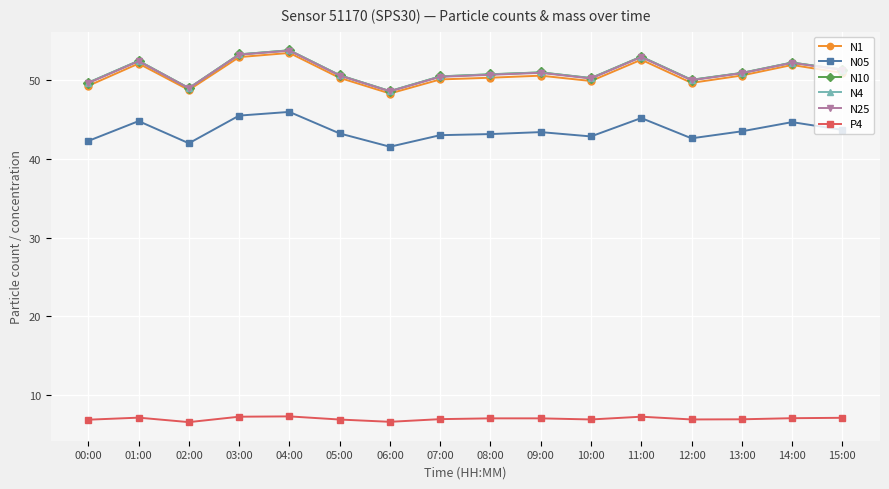

What is the label of the 1st point from the right?

15:00